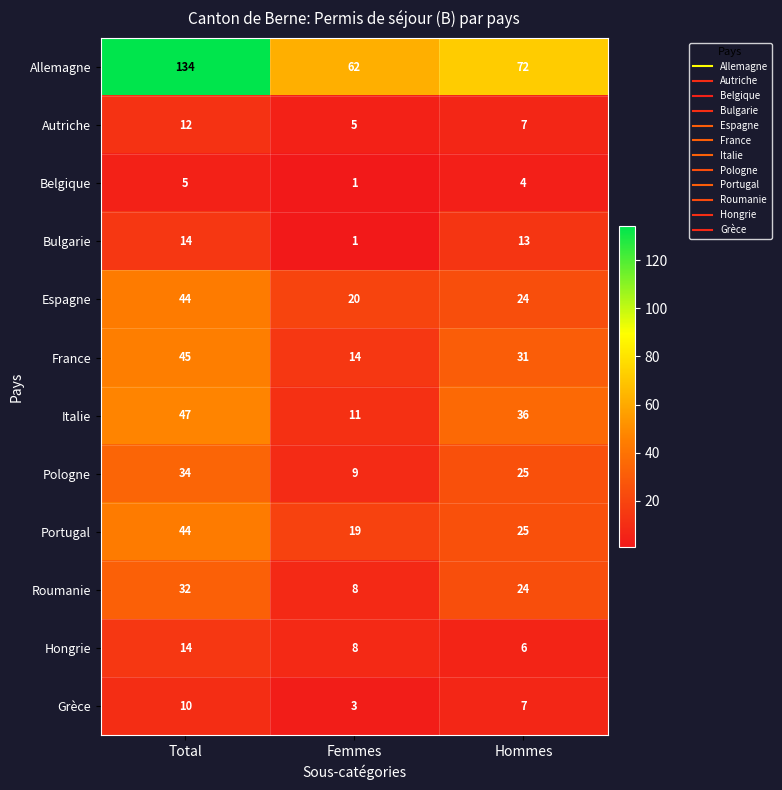

What is the minimum value shown in the chart?

1